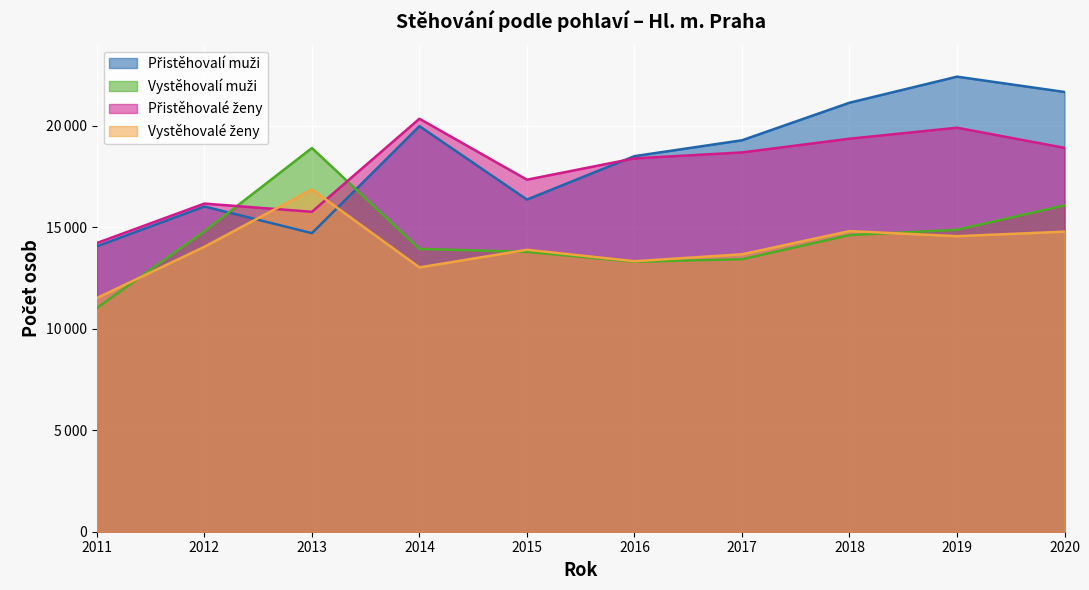

Does the chart display data point markers on the line(s)?

No